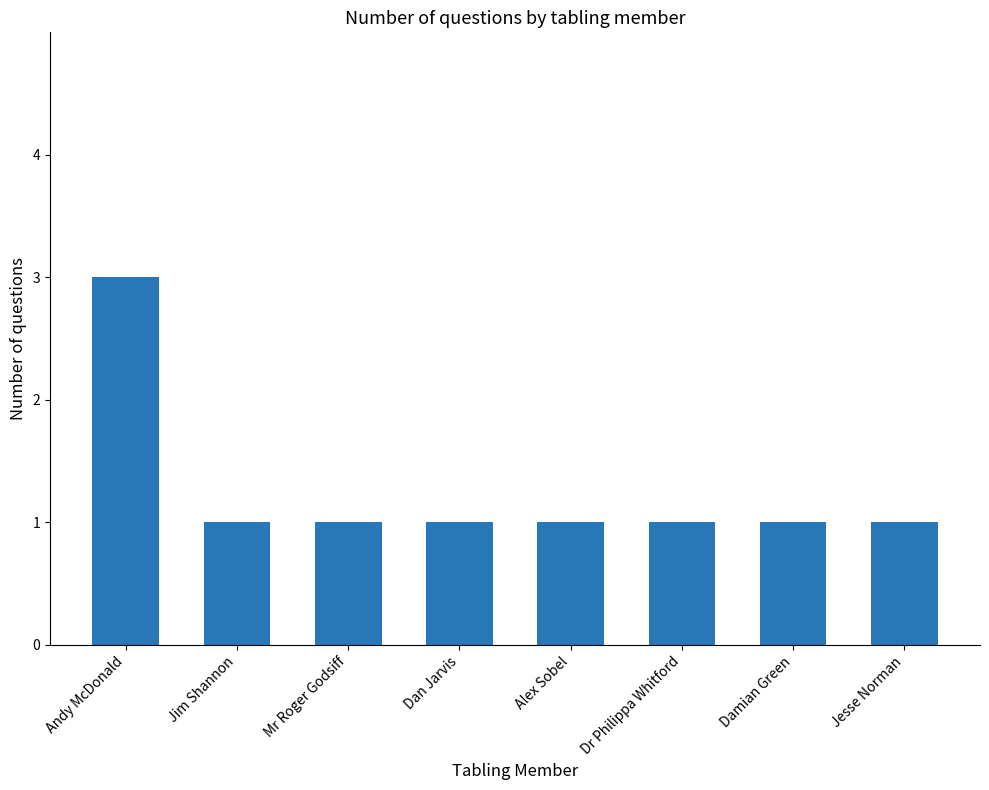

Approximately how many times larger is the value at Alex Sobel compared to Dr Philippa Whitford?

1.0